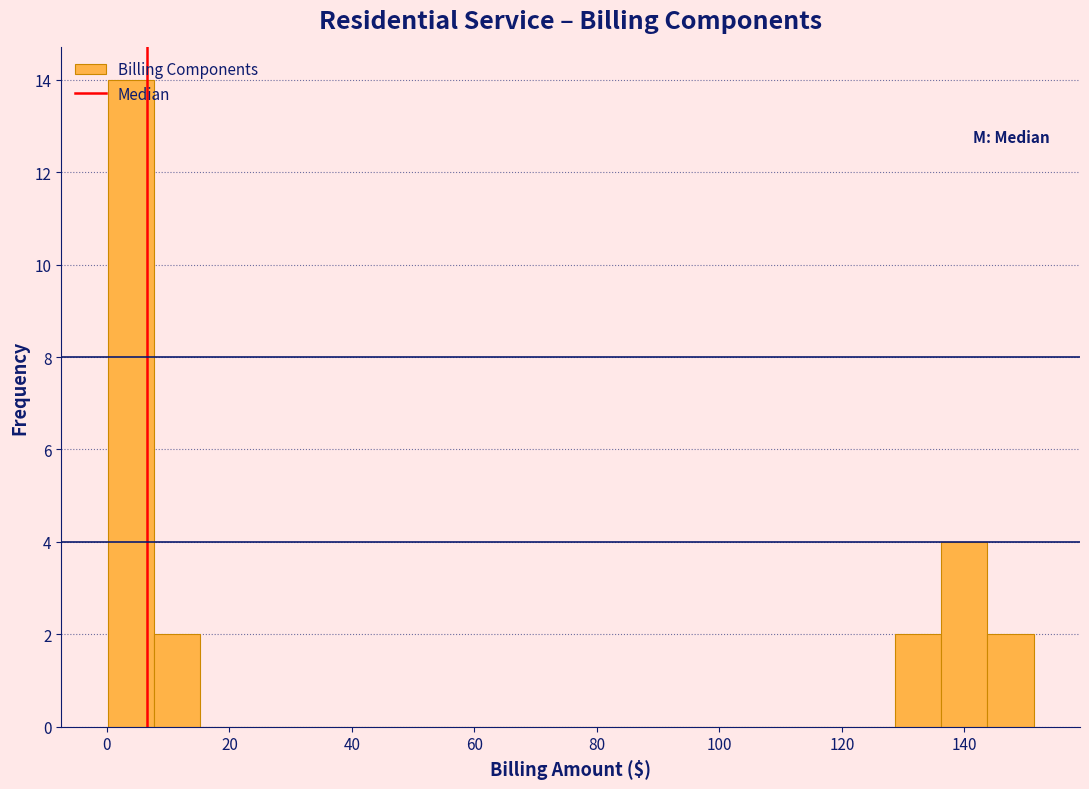

Around what value on the x-axis is the tallest bar? Give the approximate position of its centre, as read against the axis.

4